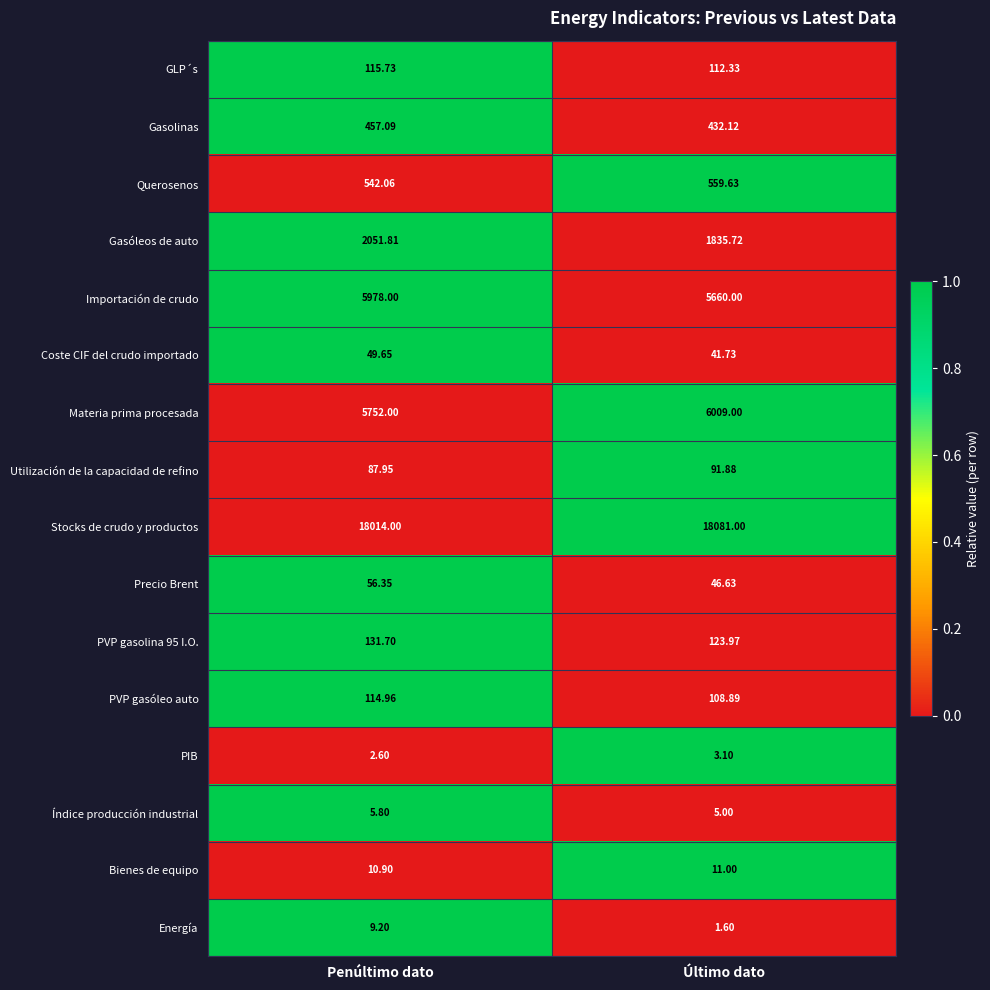

At which category is the sum across all series the highest?

Penúltimo dato